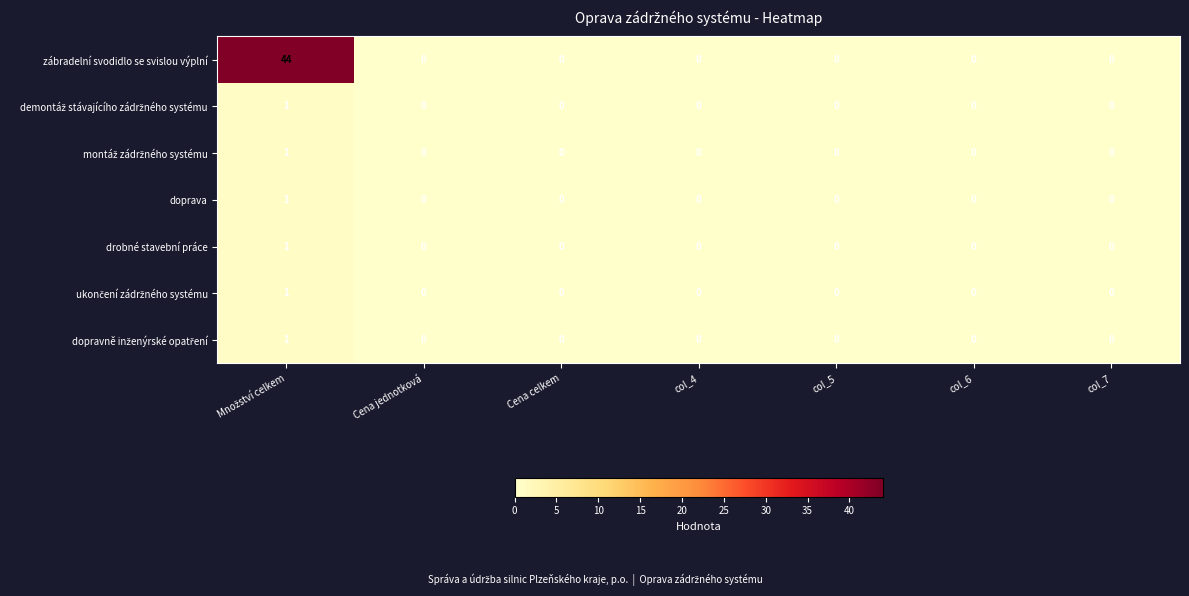

What is the maximum value shown in the chart?

44